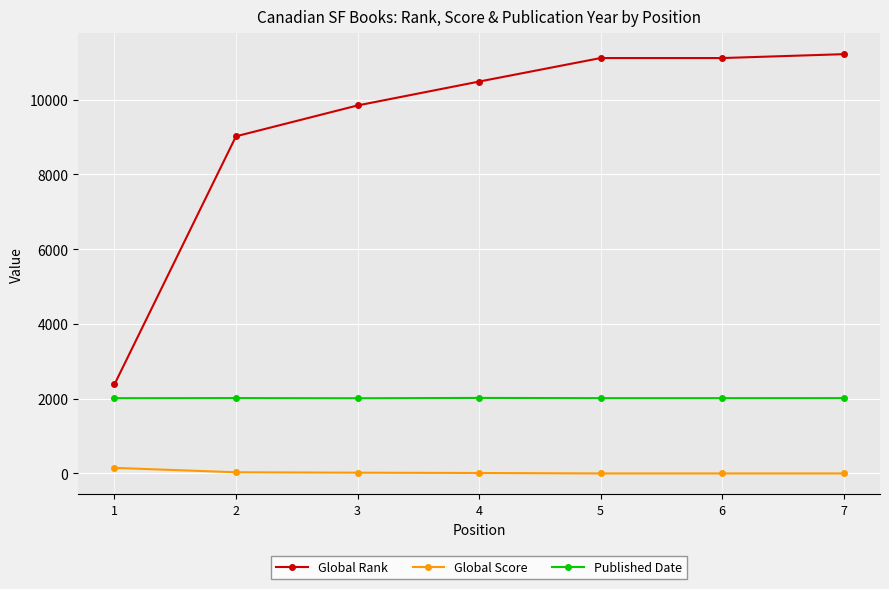

What are all the series names shown in the legend?

Global Rank, Global Score, Published Date